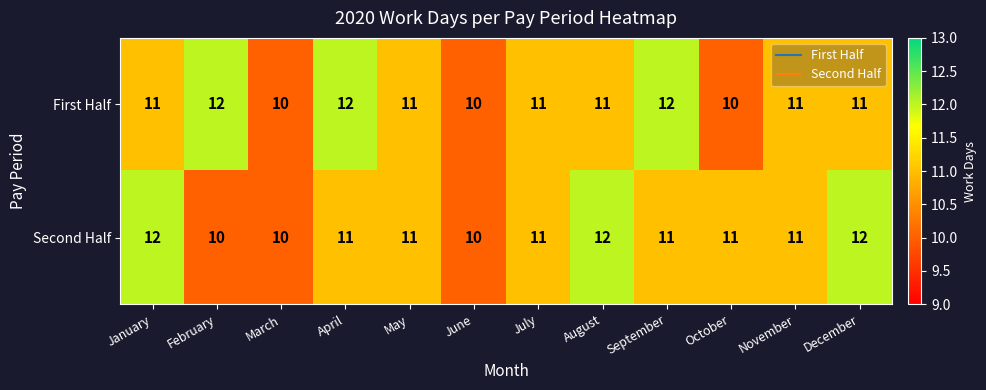

What is the total value across all series at November?

22